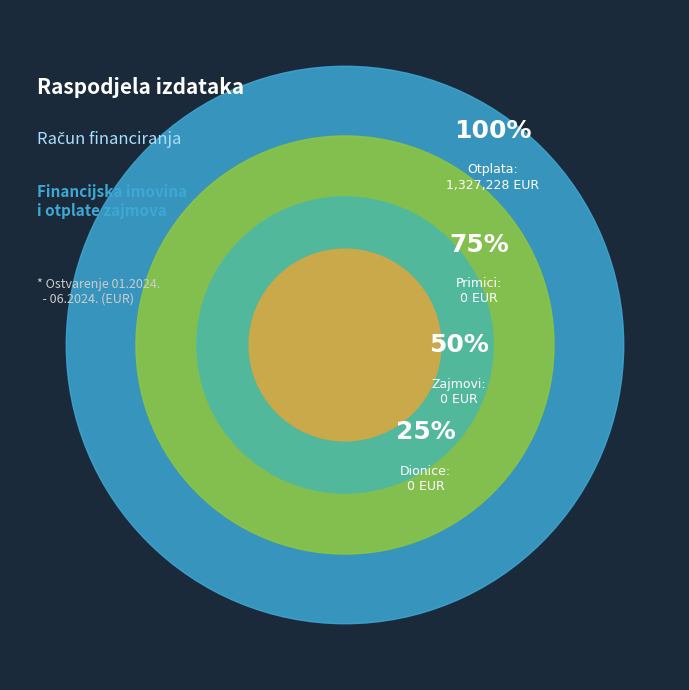

How many slices are in this pie chart?

4